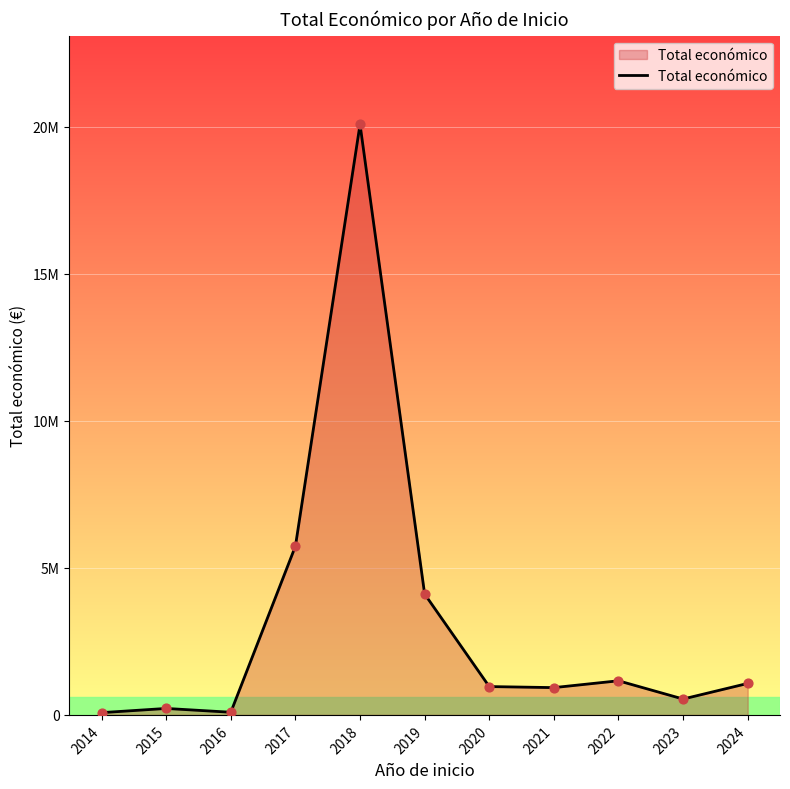

Between 2020 and 2021, which is larger?

2020